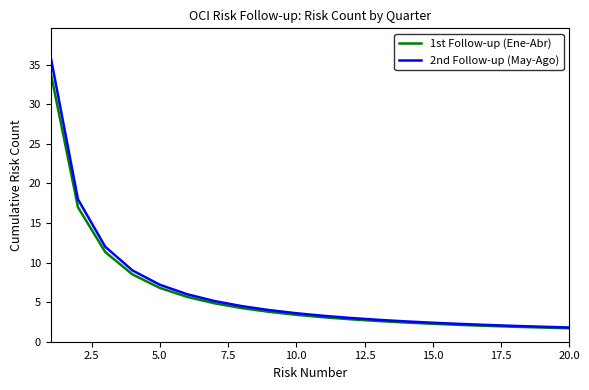

Rank the series by their maximum value, from lowest to highest.

1st Follow-up (Ene-Abr), 2nd Follow-up (May-Ago)